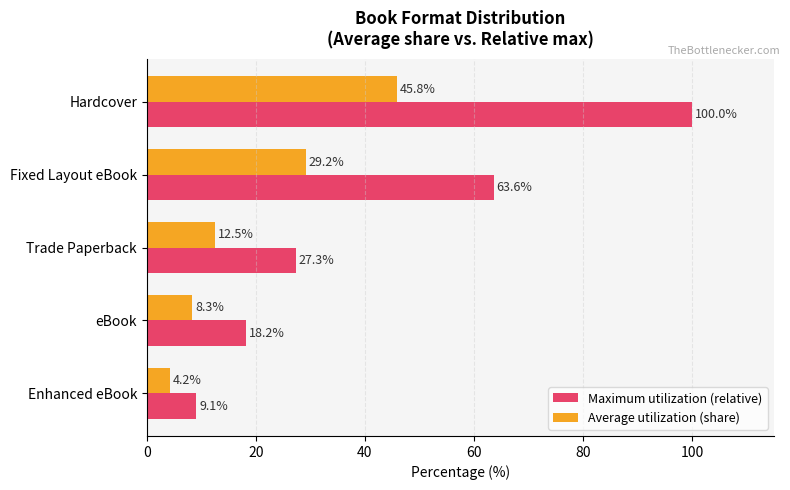

What is the maximum value for Maximum utilization (relative)?

100.0